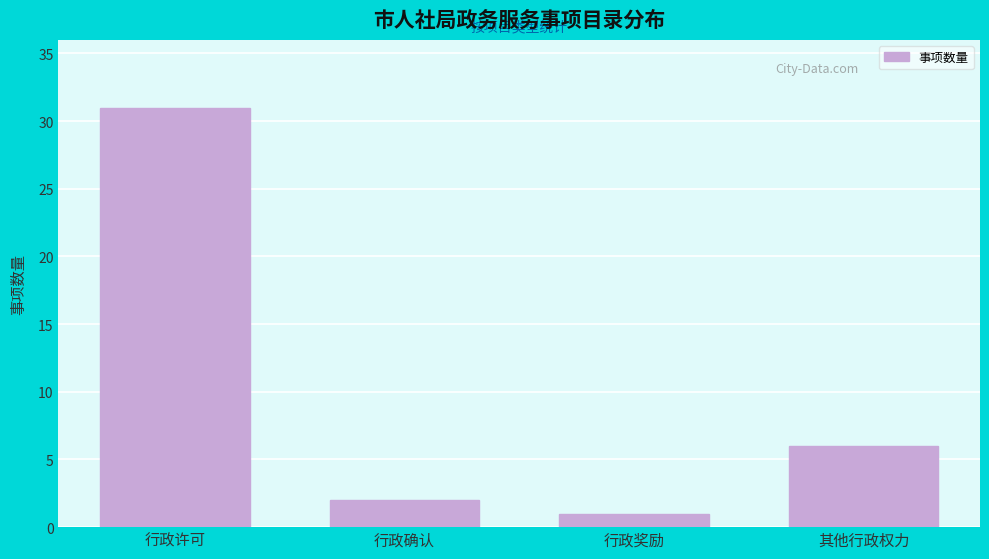

Reading left to right, transcribe all the data shown in this chart.

31	2	1	6